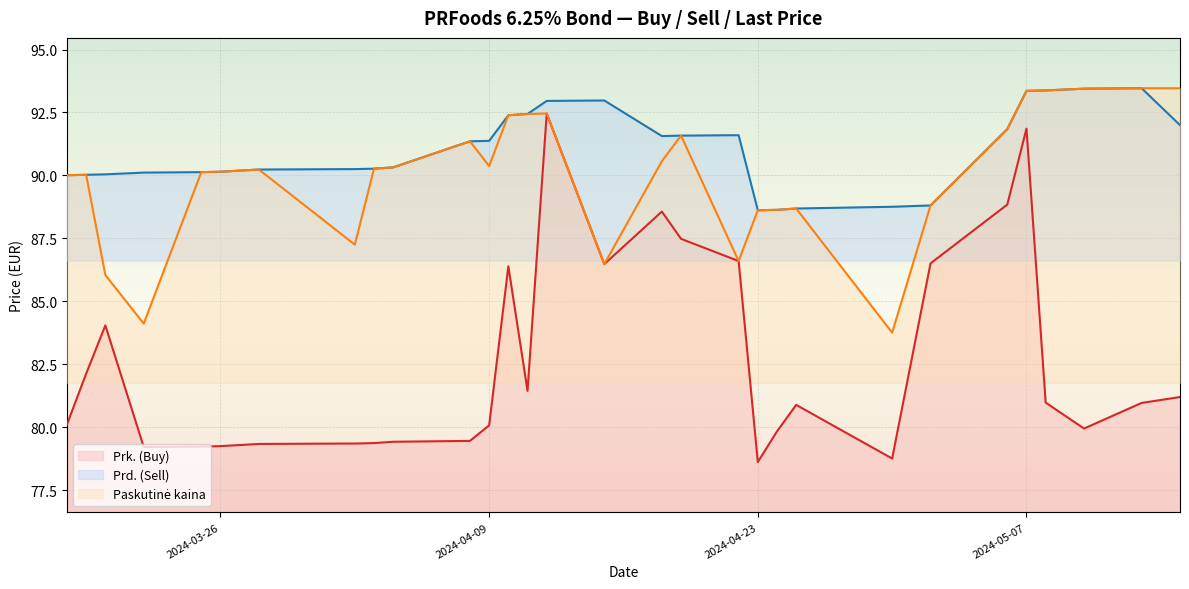

How many interior local valleys does the Paskutinė kaina series have?

6